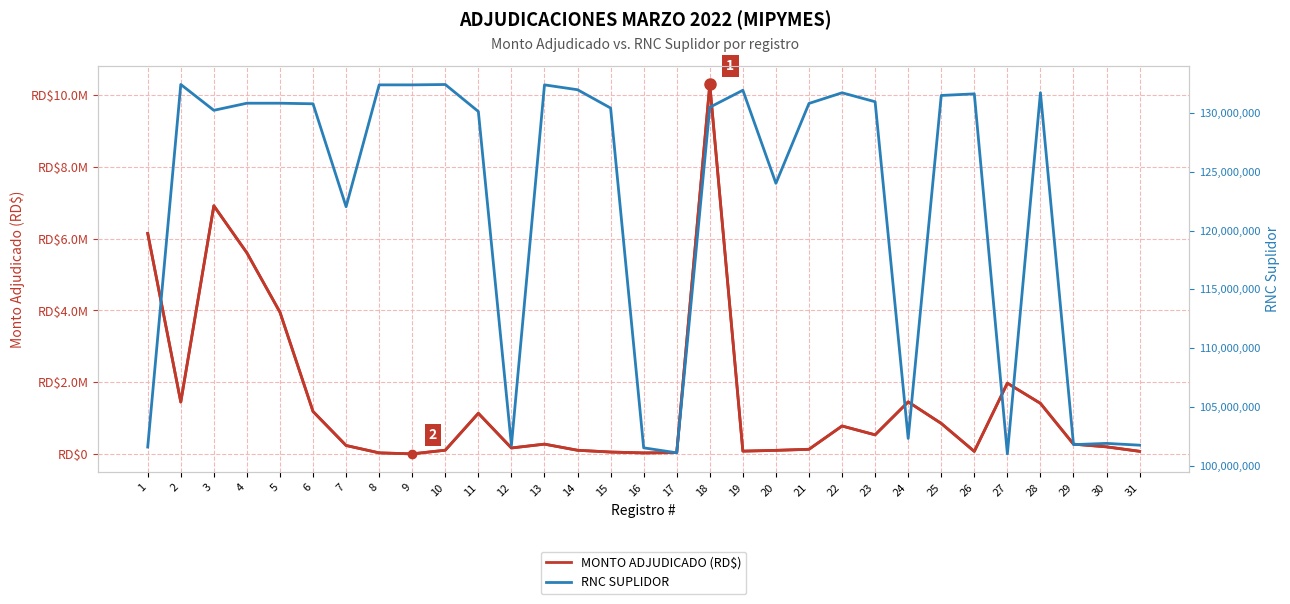

Rank the series by their maximum value, from highest to lowest.

RNC SUPLIDOR, MONTO ADJUDICADO (RD$)